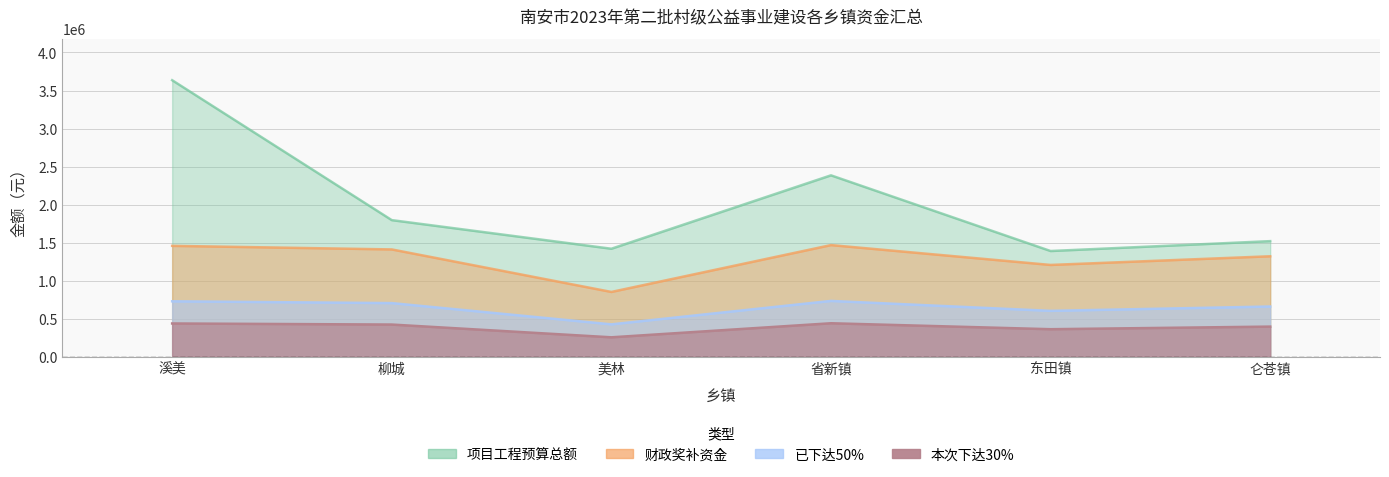

What is the label of the 5th point from the right?

柳城